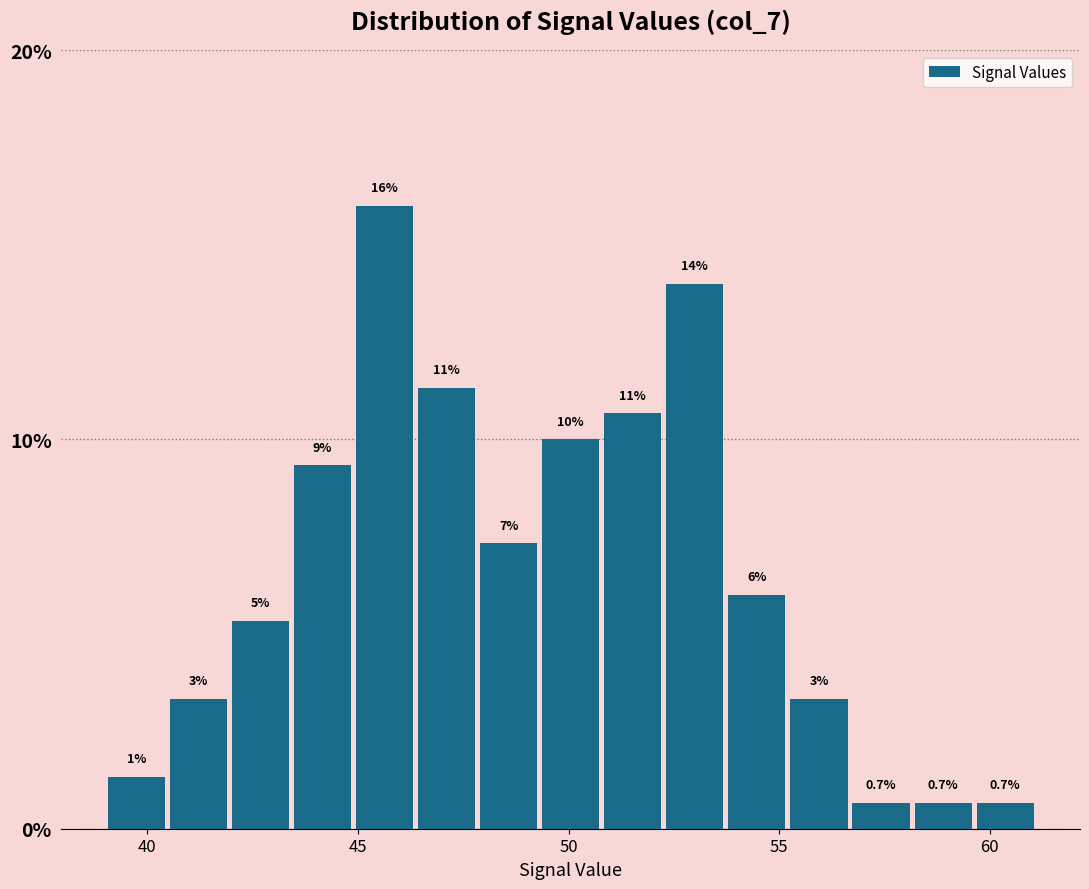

Around what value on the x-axis is the tallest bar? Give the approximate position of its centre, as read against the axis.

45.5